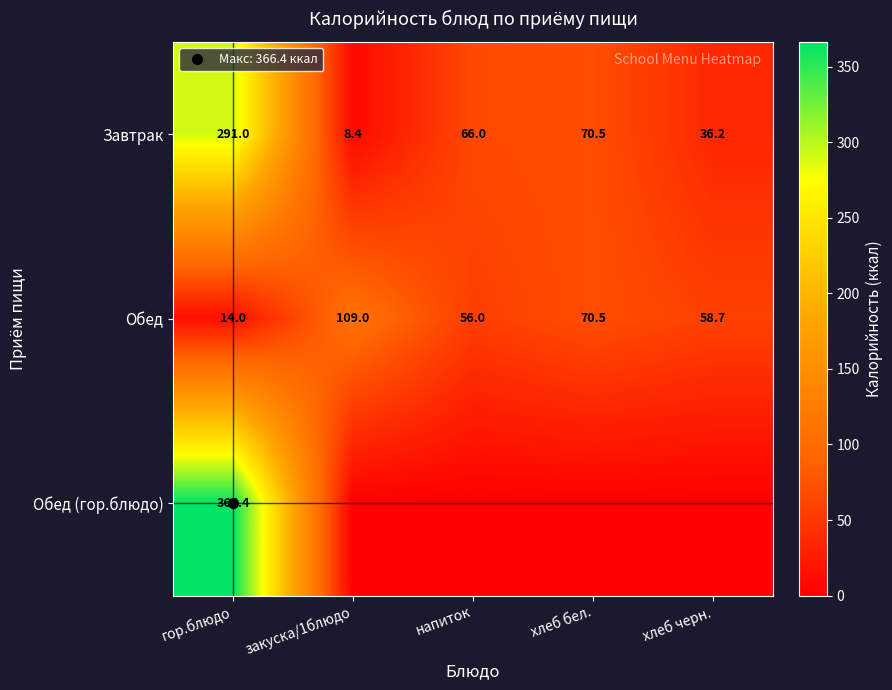

At which category is the sum across all series the highest?

гор.блюдо